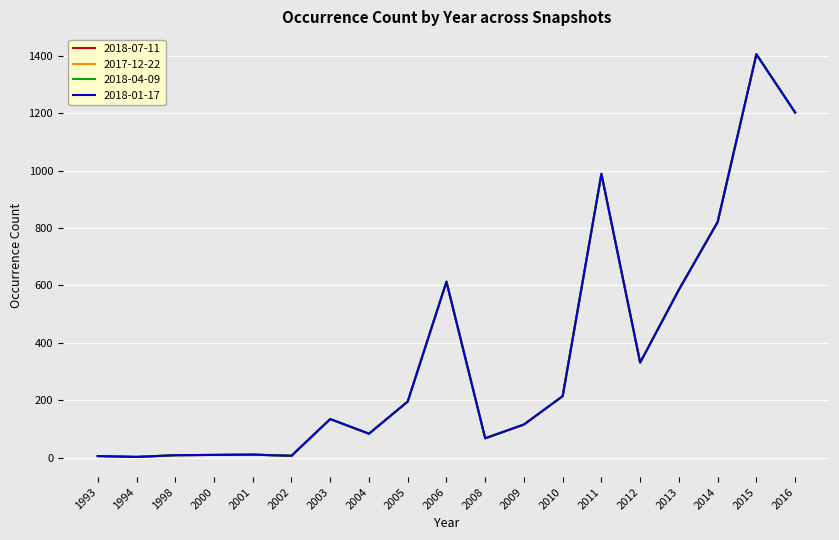

The 2018-04-09 series shows 17 at 2001. True or false?

False